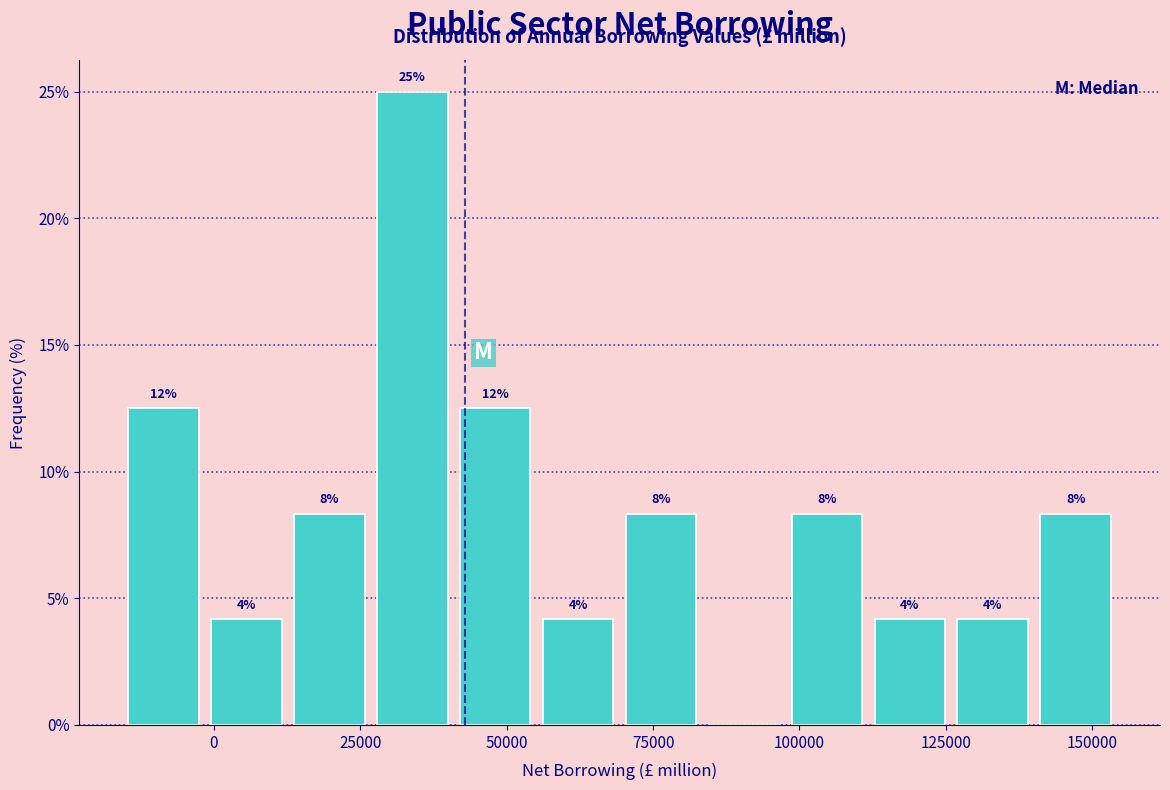

Read against the x-axis, roughly where is the centre of the tallest bar?

35000